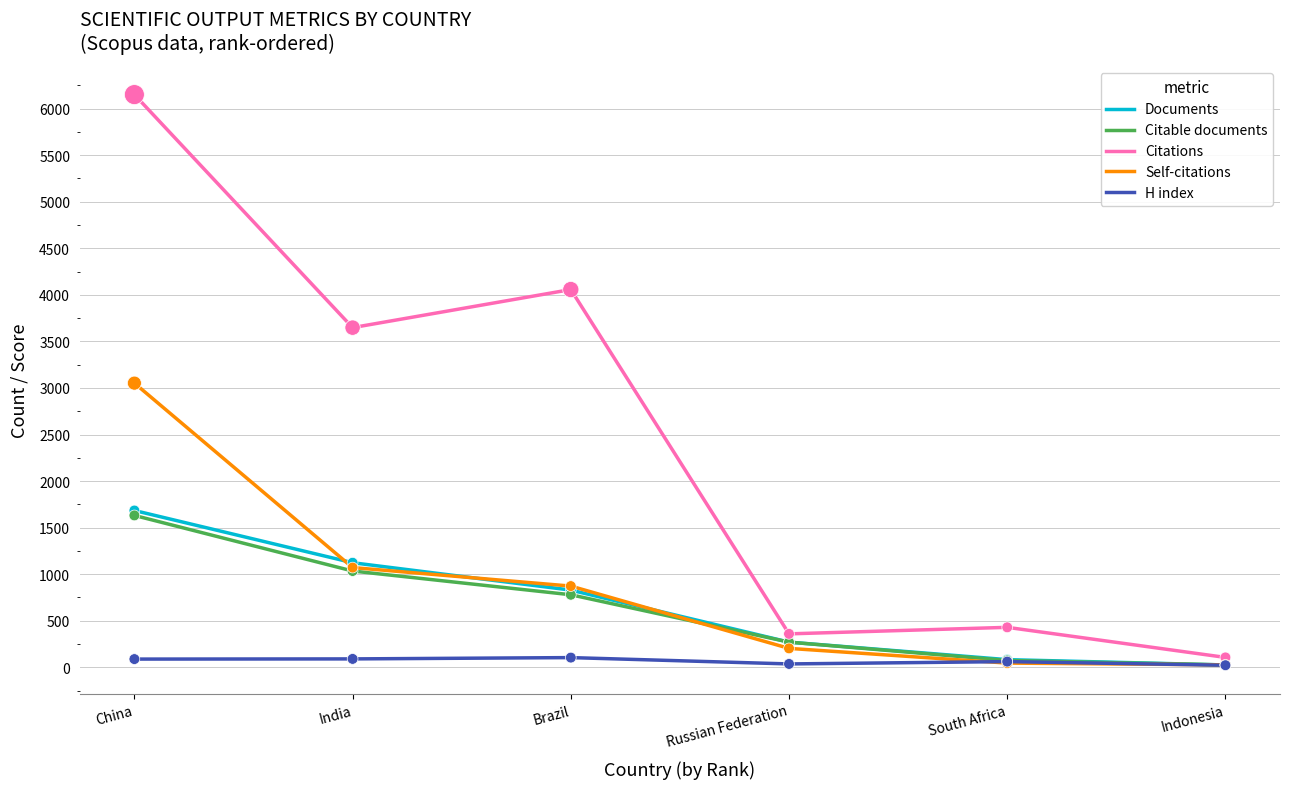

What is the total value across all series at Russian Federation?

1138